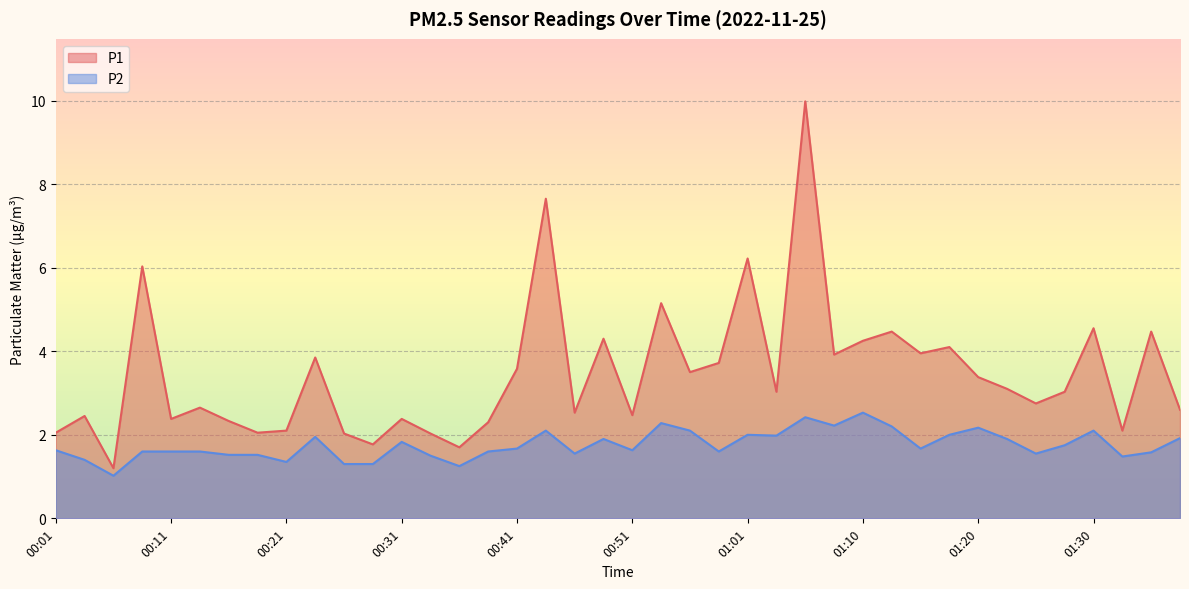

At which category does P1 reach its first local peak?

00:03